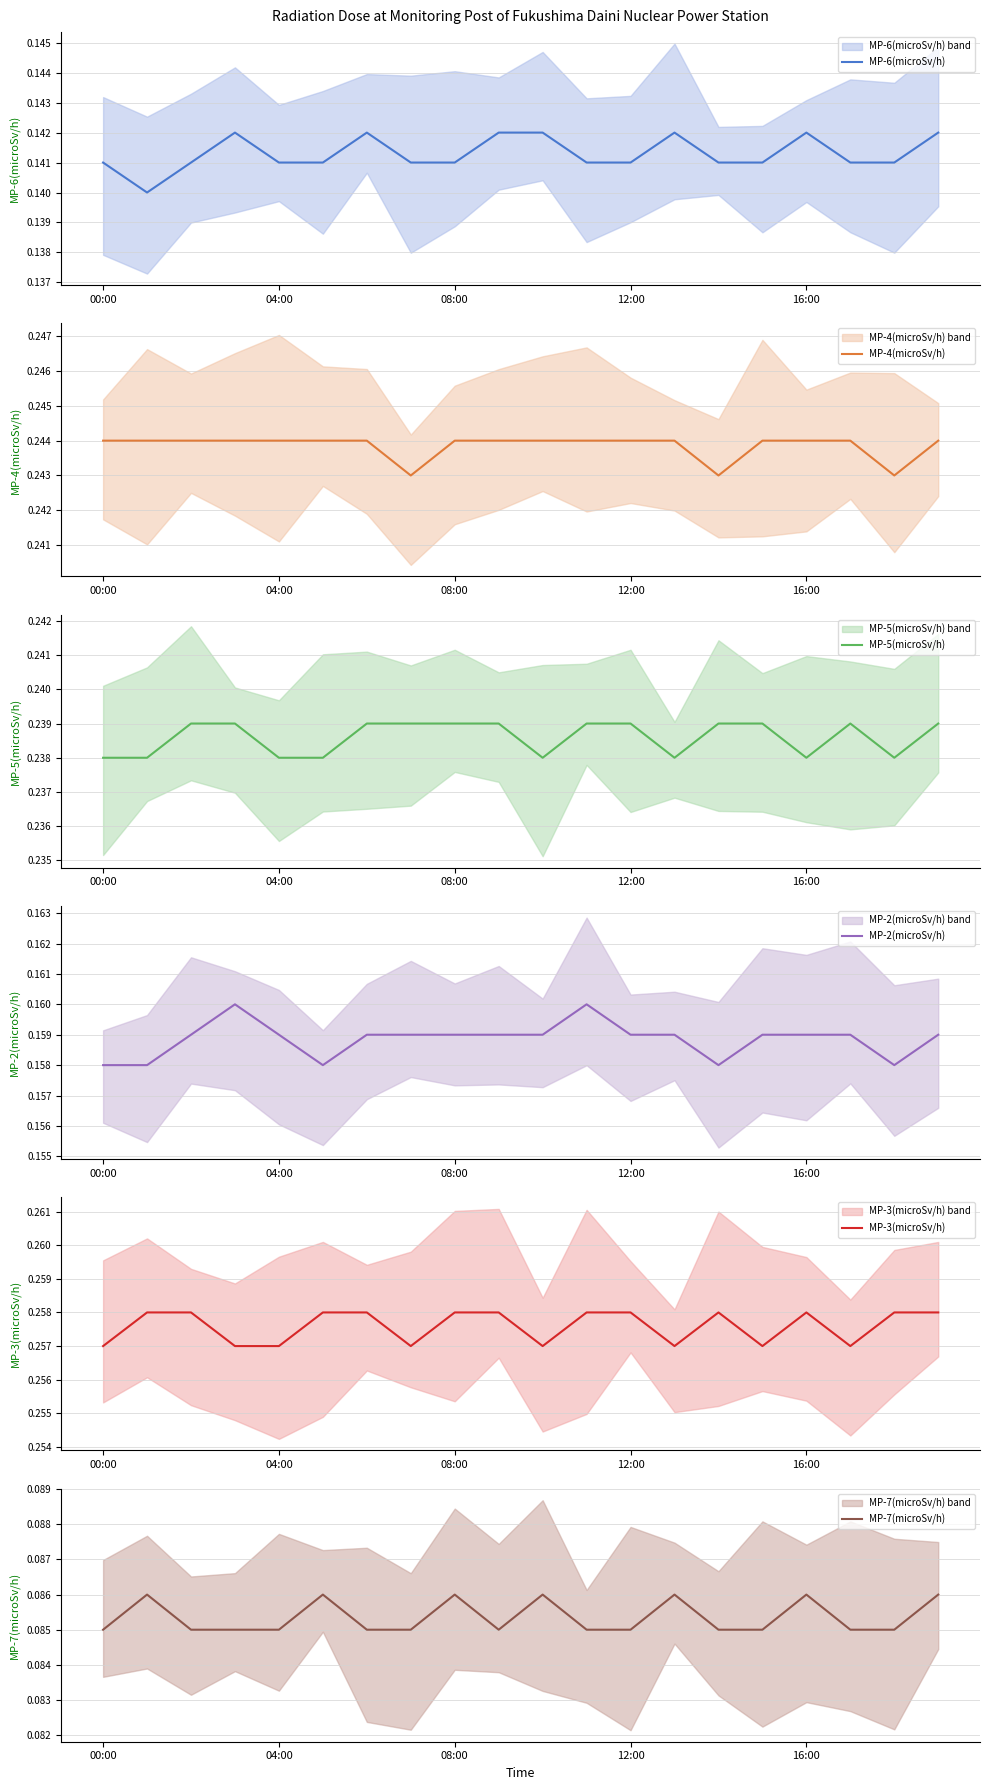

What position from the right is 5?

15